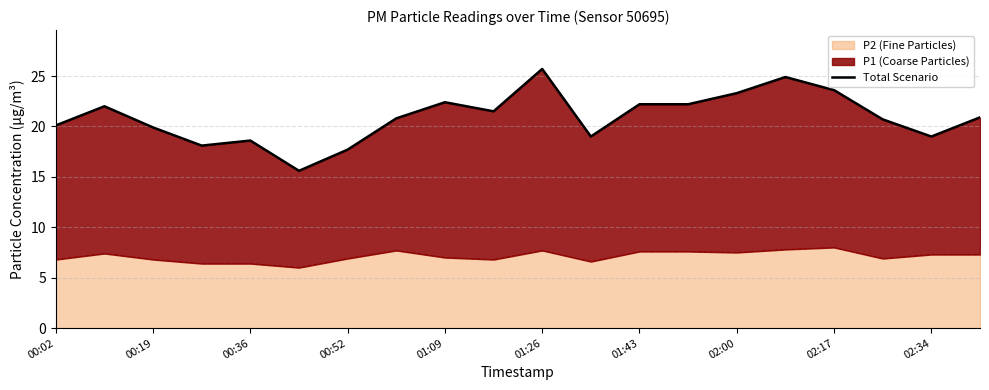

Is it true that P2 (Fine Particles) equals 2.4 at 02:34?

False